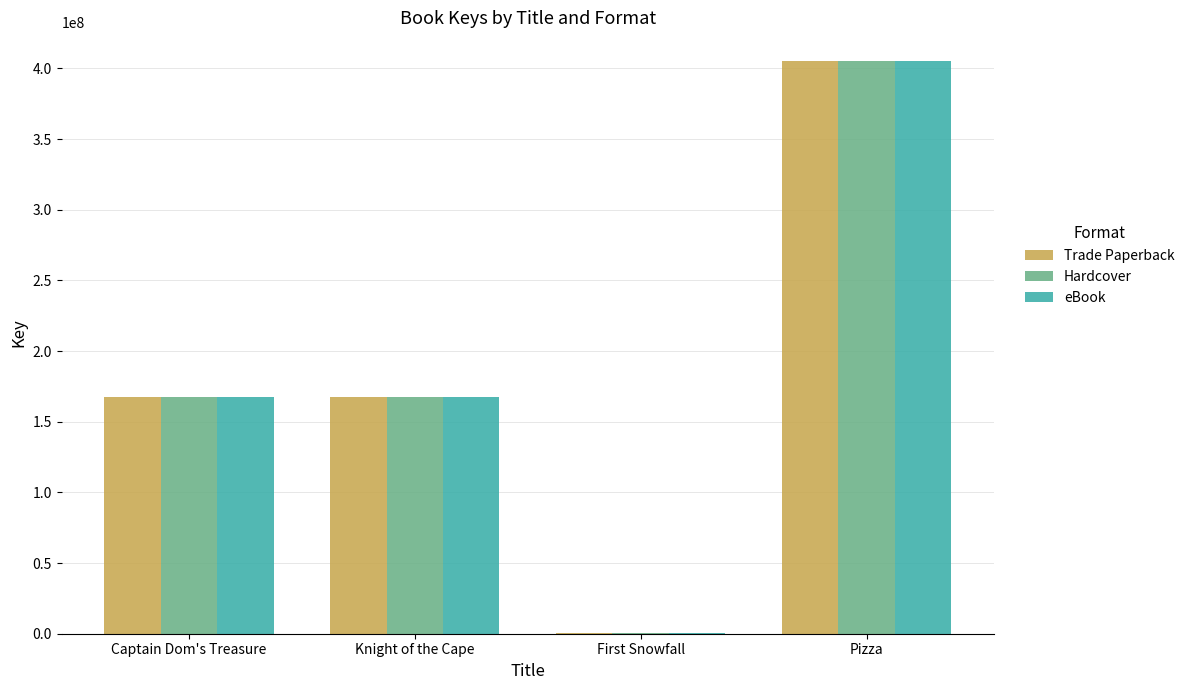

How many groups of bars are there?

4